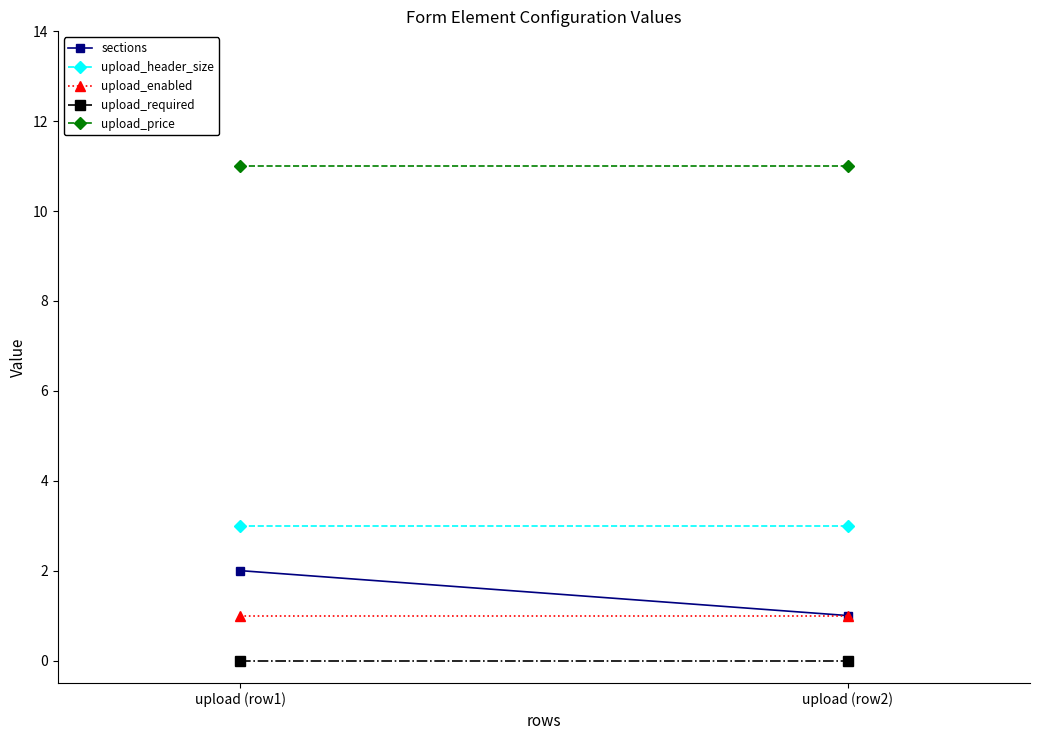

How many data points does each series have?

2